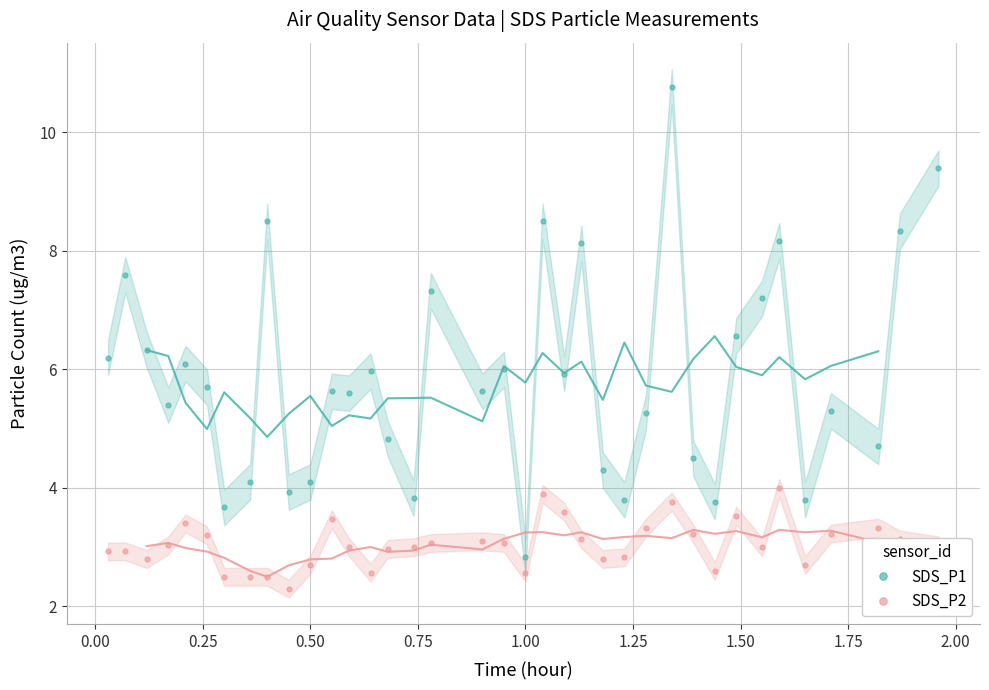

Reading left to right, what are all the values shown in this chart?

SDS_P1: 6.2	7.6	6.3	5.4	6.1	5.7	3.7	4.1	8.5	3.9	4.1	5.6	5.6	6.0	4.8	3.8	7.3	5.6	6.0	2.8	8.5	5.9	8.1	4.3	3.8	5.3	10.8	4.5	3.8	6.6	7.2	8.2	3.8	5.3	4.7	8.3	9.4
SDS_P2: 2.9	2.9	2.8	3.0	3.4	3.2	2.5	2.5	2.5	2.3	2.7	3.5	3.0	2.6	3.0	3.0	3.1	3.1	3.1	2.6	3.9	3.6	3.1	2.8	2.8	3.3	3.8	3.2	2.6	3.5	3.0	4.0	2.7	3.2	3.3	3.1	3.0